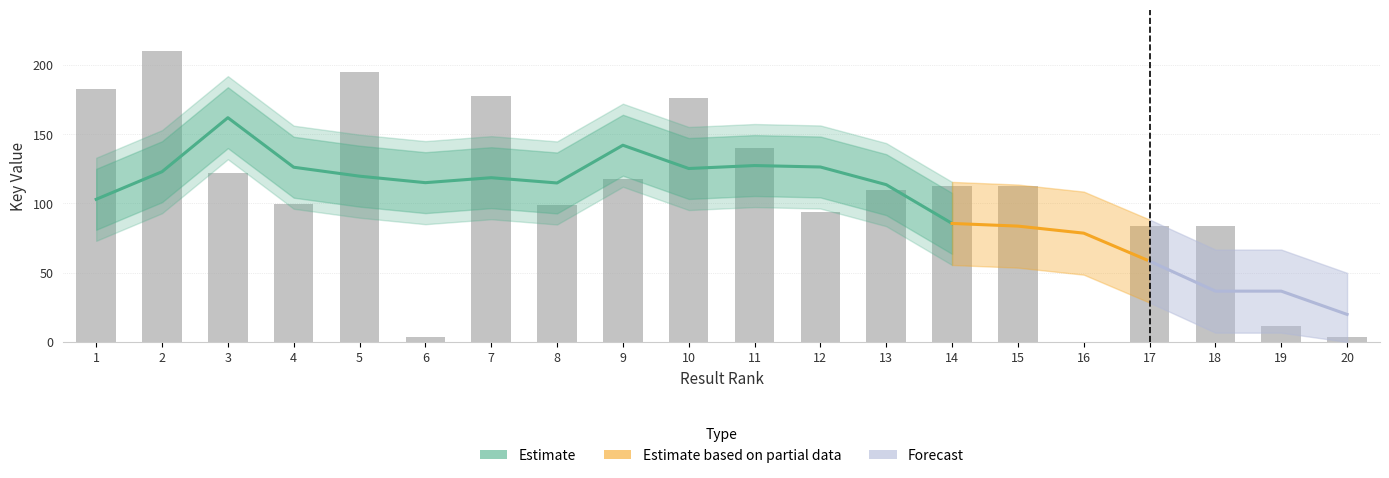

The chart shows a value of 11.5 at 19. True or false?

True